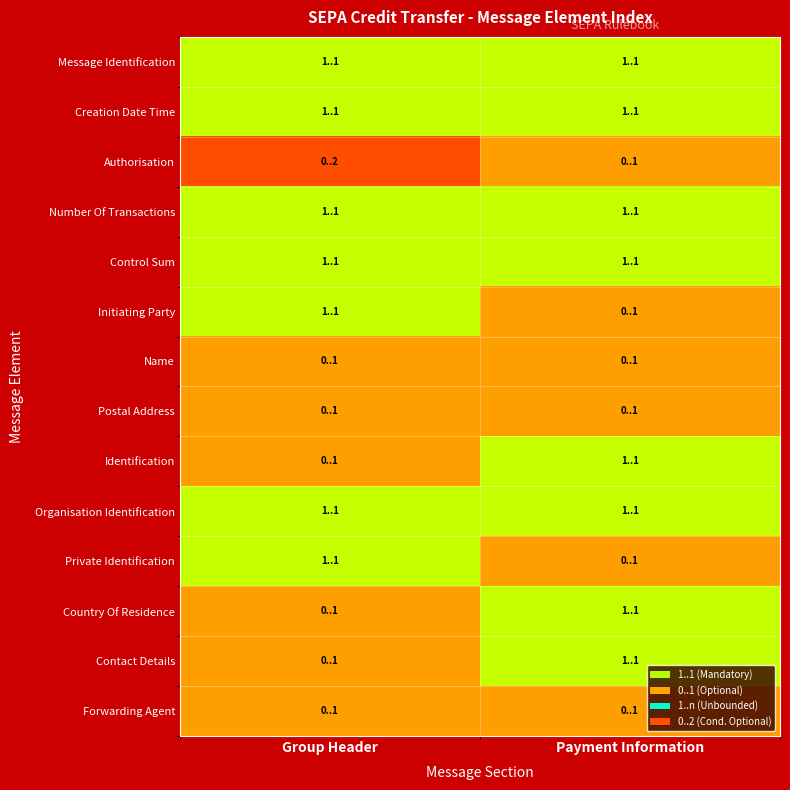

Which label corresponds to the smallest value in the chart?

Group Header